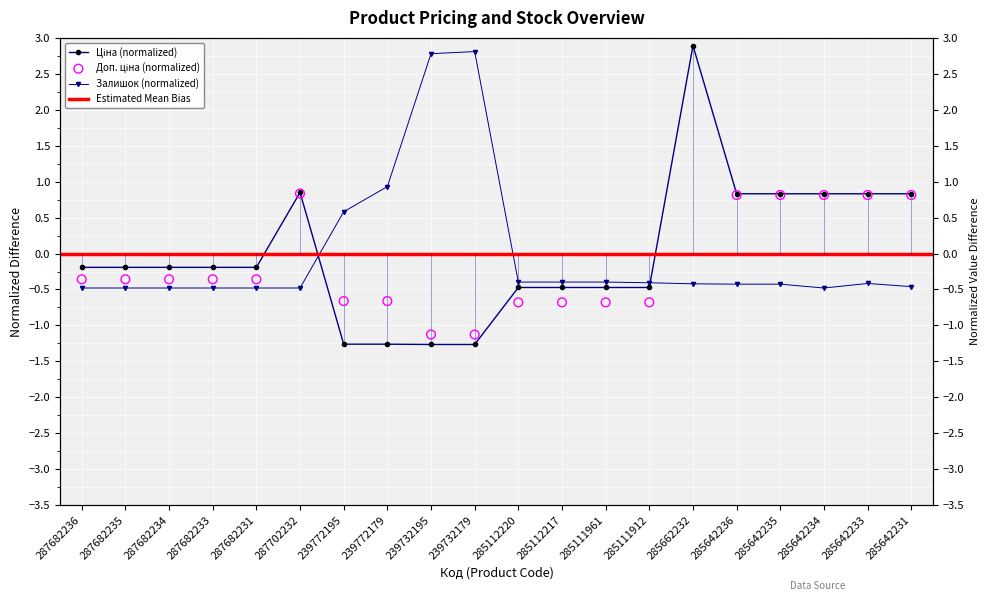

Which series has the largest total across all categories?

Ціна